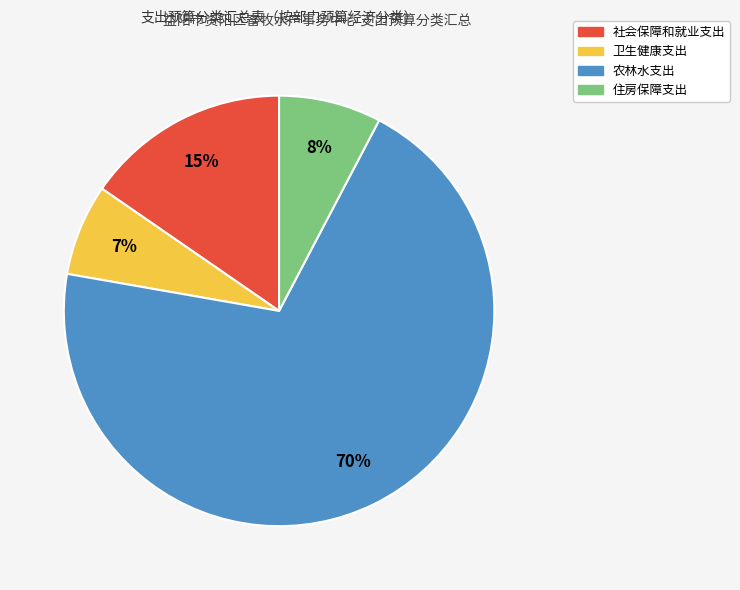

What is the smallest slice in the pie chart?

卫生健康支出